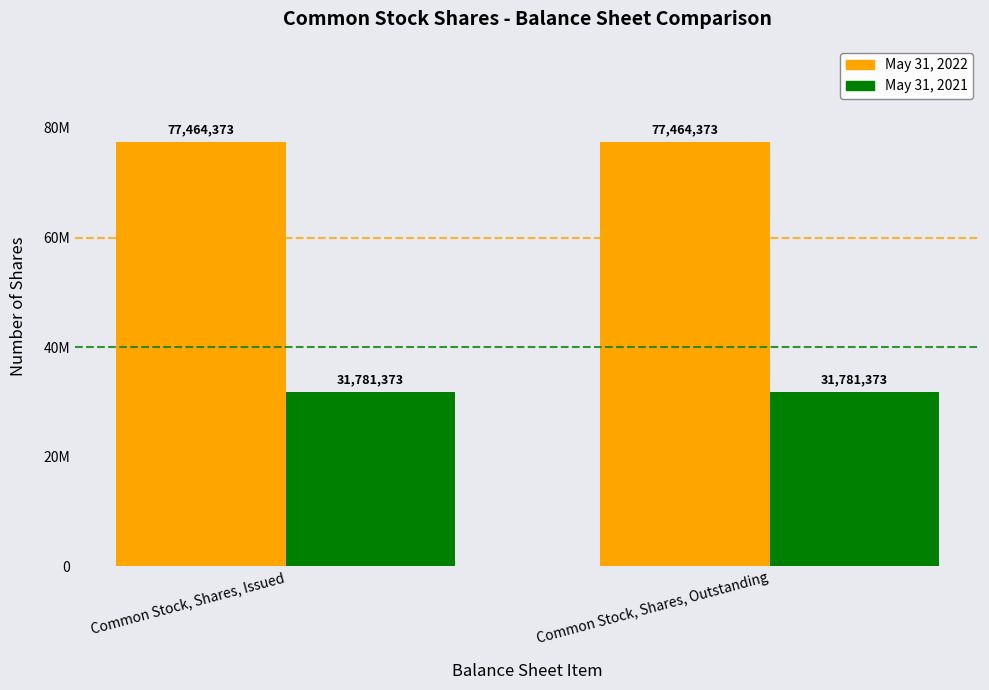

What is the label of the 2nd bar from the right?

Common Stock, Shares, Issued